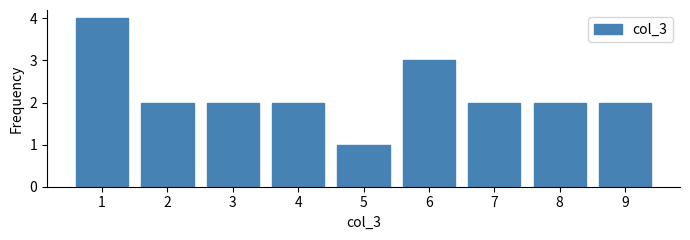

Reading left to right, transcribe this chart: for each bar, give the range it covers on the x-axis and its height. The values are not printed on the chart, so give them approximately, as read against the axis.

0.5 to 1.5: 4
1.5 to 2.5: 2
2.5 to 3.5: 2
3.5 to 4.5: 2
4.5 to 5.5: 1
5.5 to 6.5: 3
6.5 to 7.5: 2
7.5 to 8.5: 2
8.5 to 9.5: 2